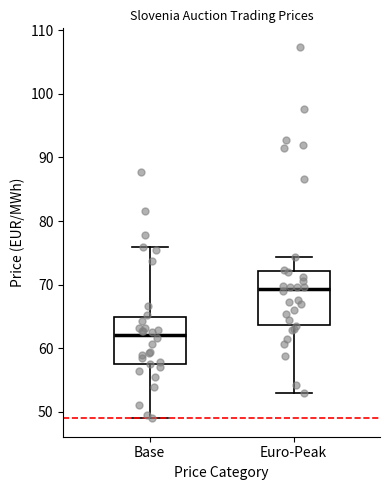

Where is the lower edge of the box for Euro-Peak on the y-axis? The values are not printed on the chart, so give them approximately, as read against the axis.

64